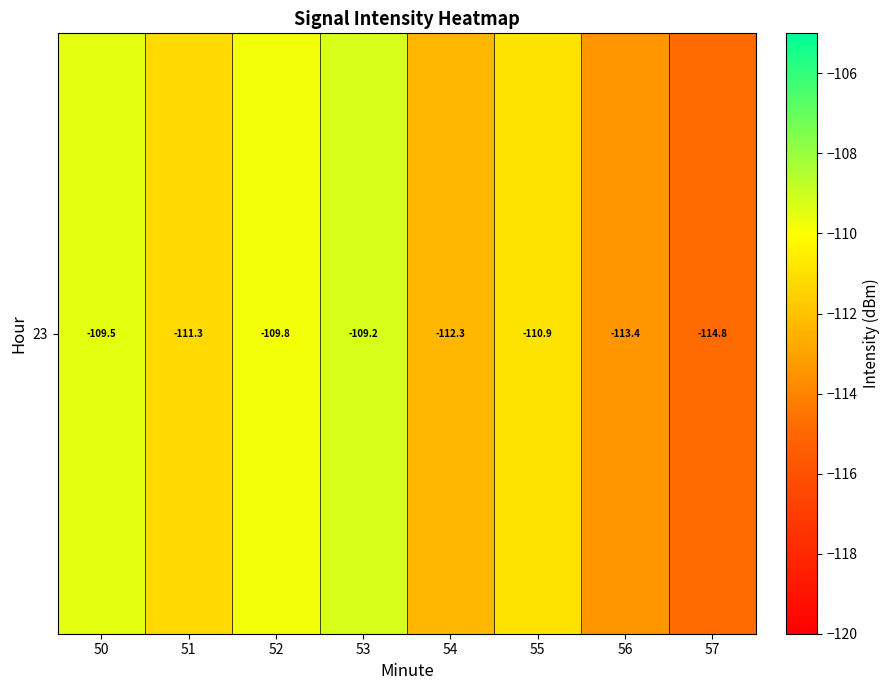

At which category does the chart reach its minimum across all series?

57